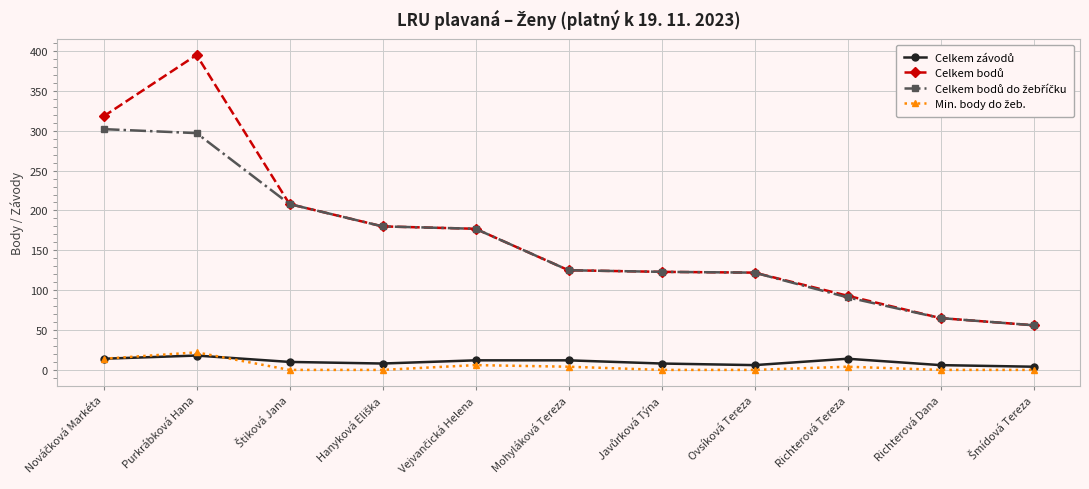

What is the label of the 3rd point from the right?

Richterová Tereza